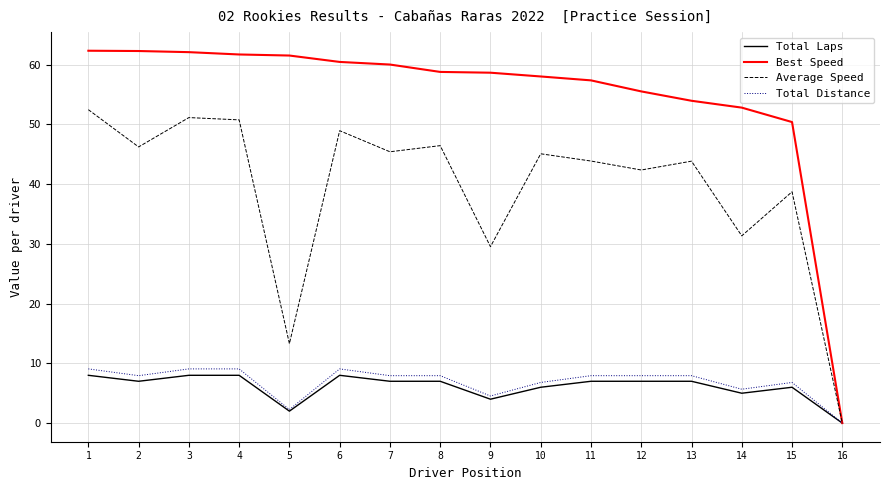

Where is the first local minimum for Total Laps?

2